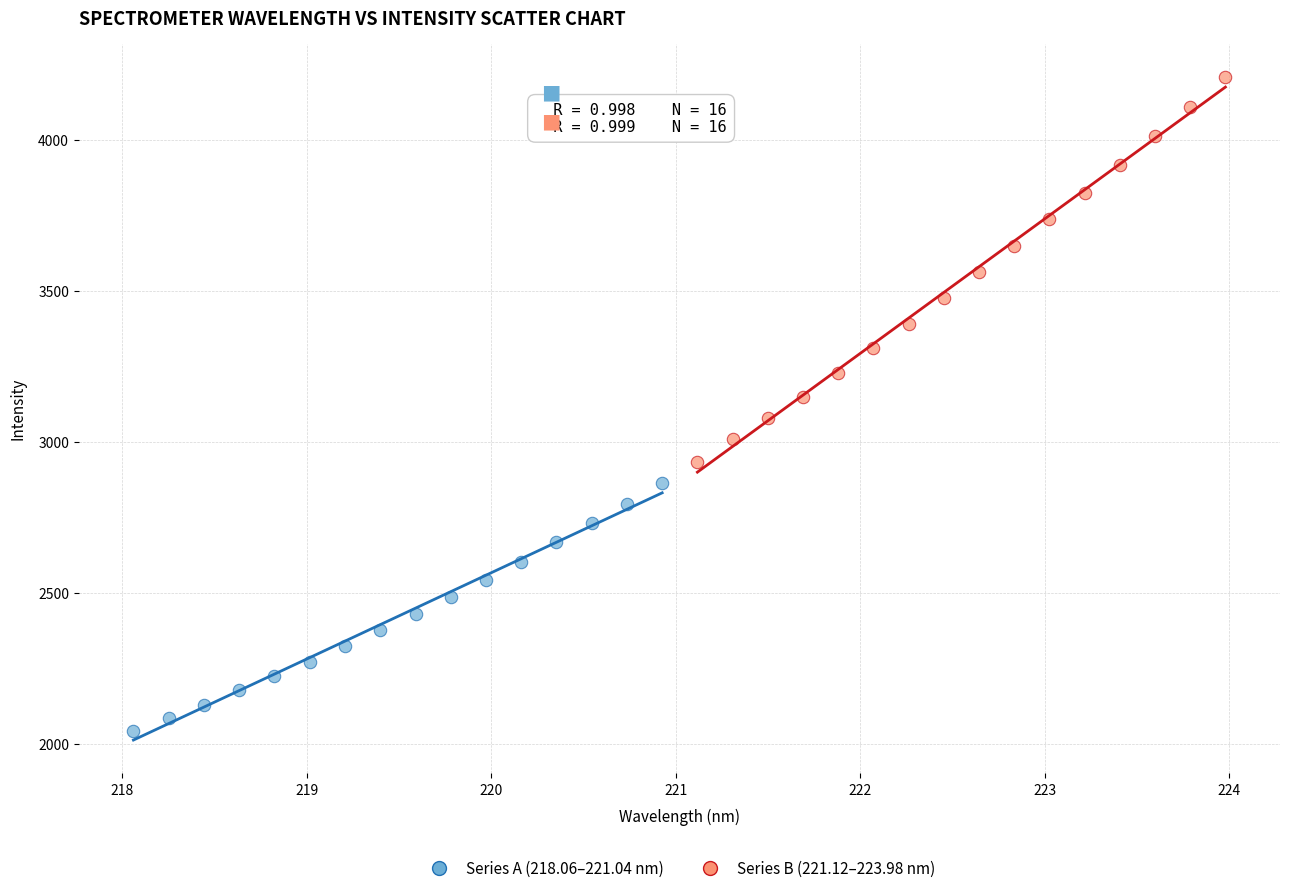

Which series contains the lowest Y value?

Series A (218.06–221.04 nm)